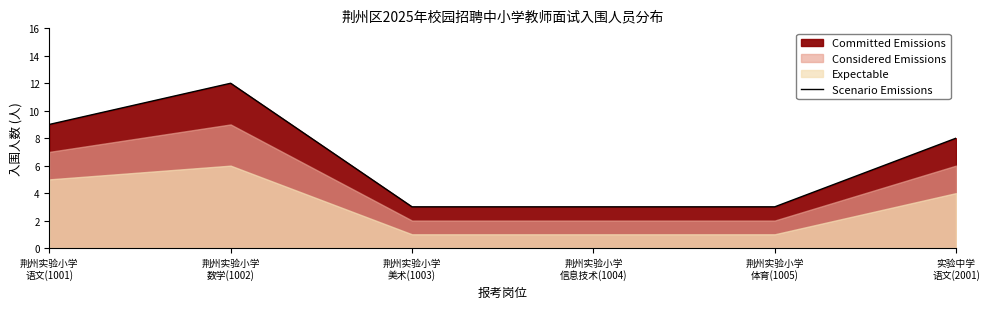

At which label does the data first exceed 8?

荆州实验小学
语文(1001)